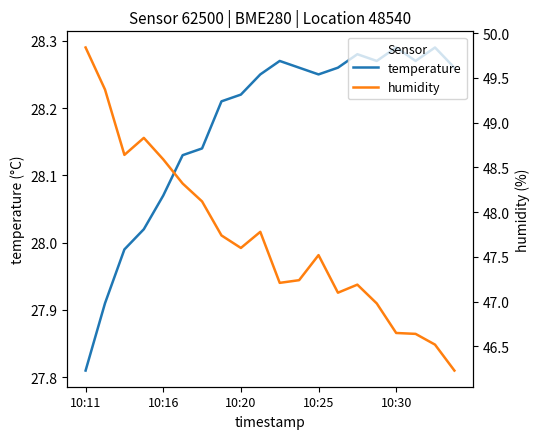

Which category has the highest value across all series?

10:11